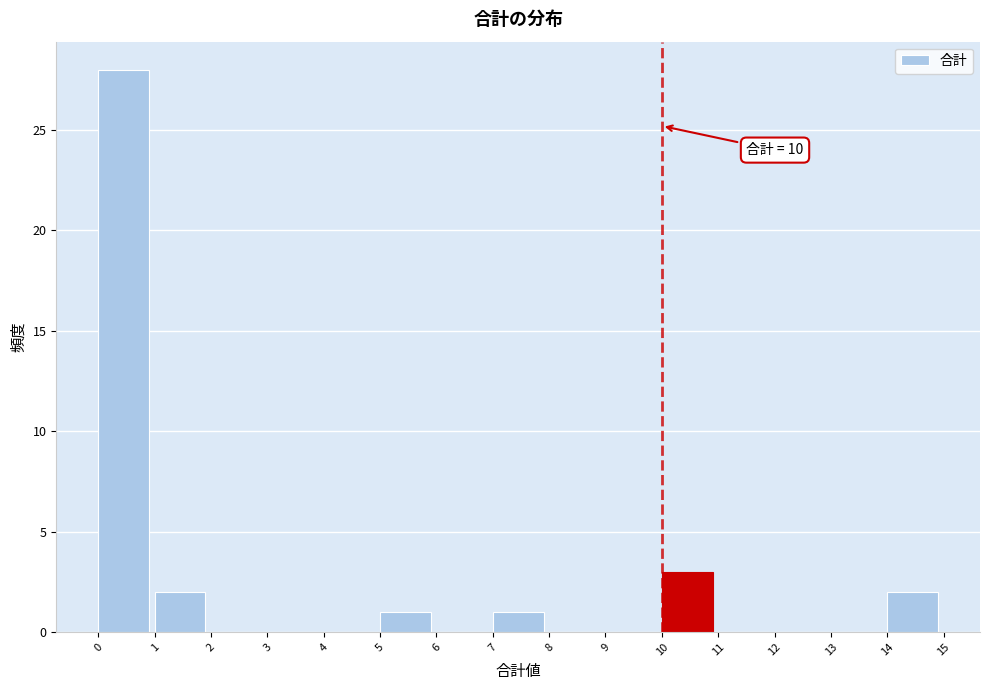

Which range on the x-axis has the tallest bar?

0 to 1